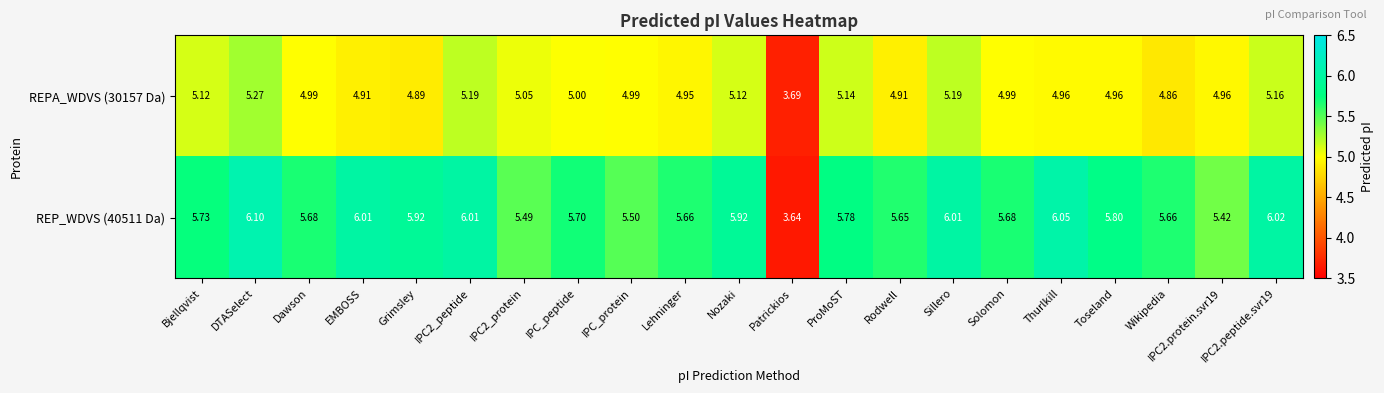

Between Patrickios and Sillero, which series saw the biggest shift?

REP_WDVS (40511 Da)